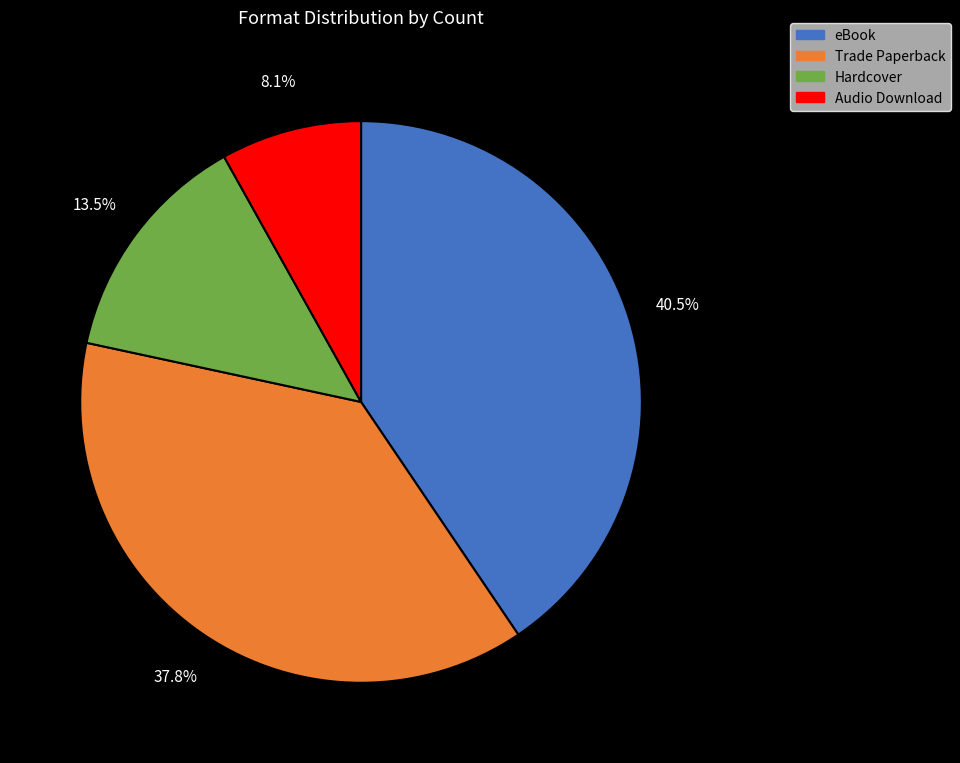

True or false: Trade Paperback accounts for 50% of the total.

False